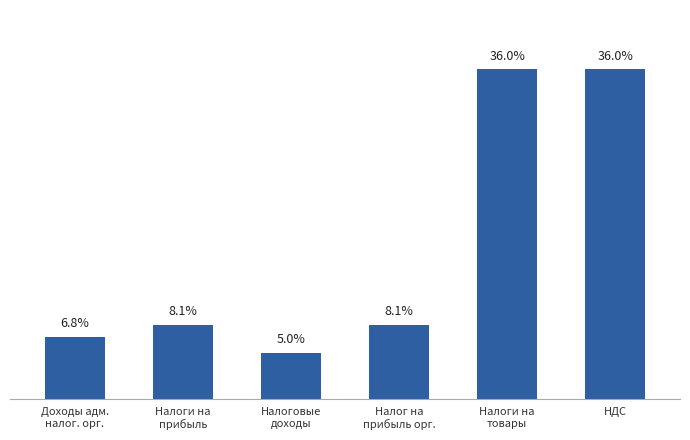

List the labels in order of value, smallest first.

Налоговые
доходы, Доходы адм.
налог. орг., Налоги на
прибыль, Налог на
прибыль орг., Налоги на
товары, НДС